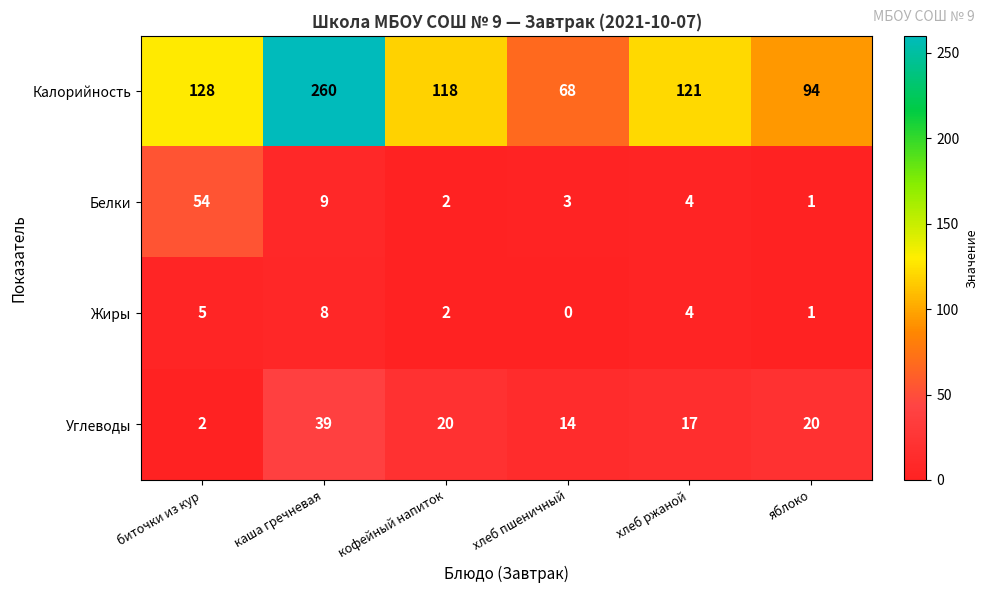

Count the number of data series in this chart.

4